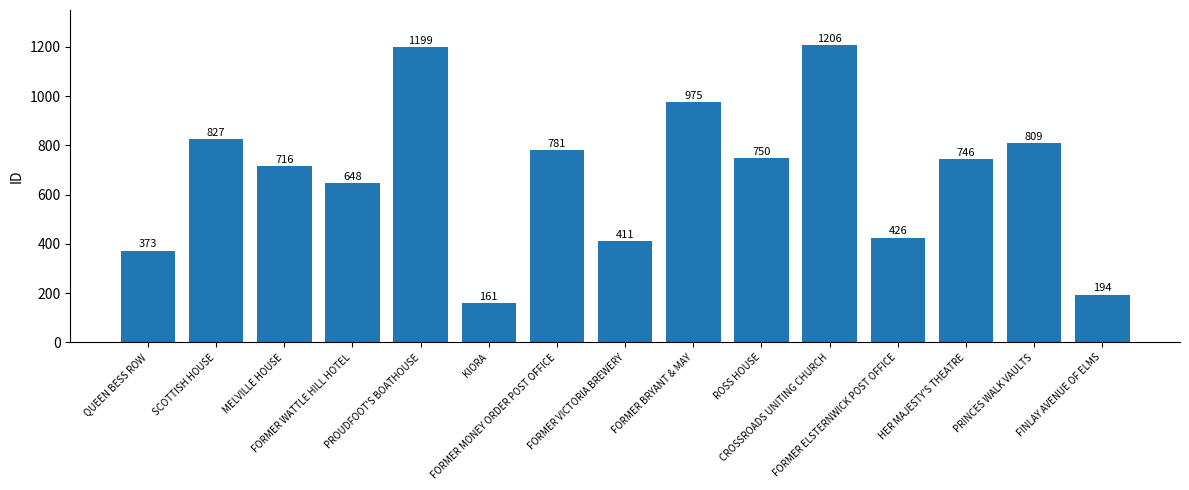

What is the value of the 14th bar from the left?

809